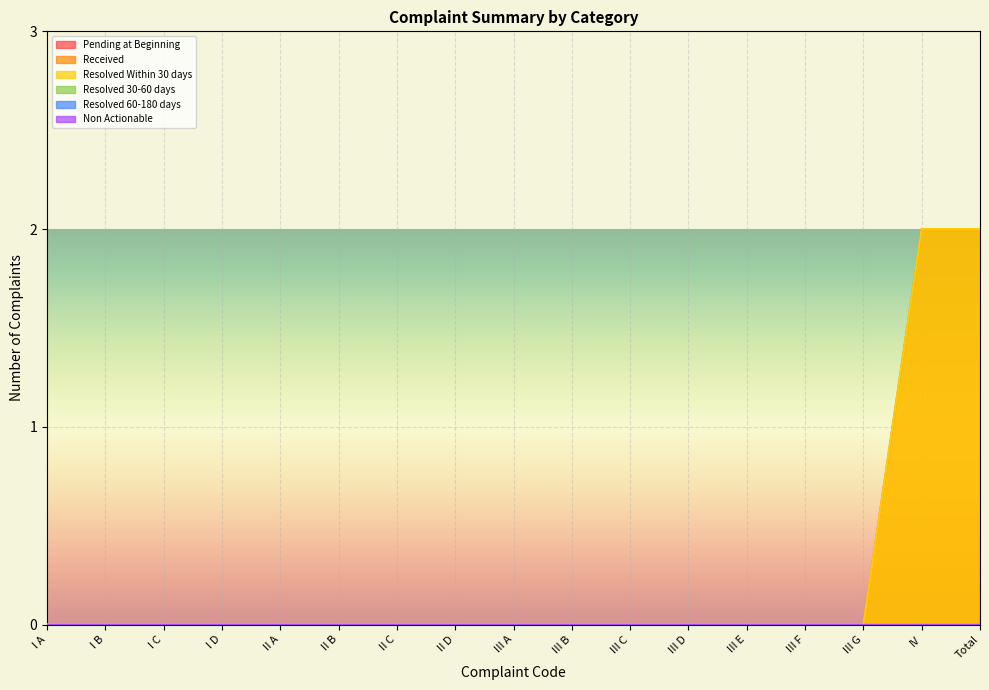

What is the label of the 16th point from the right?

I B